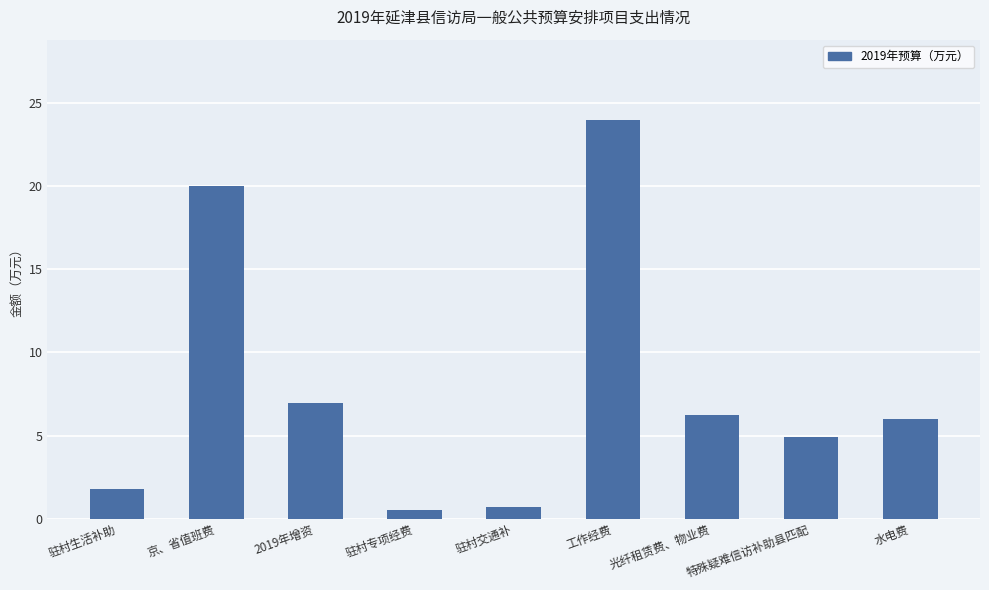

How many data points does each series have?

9